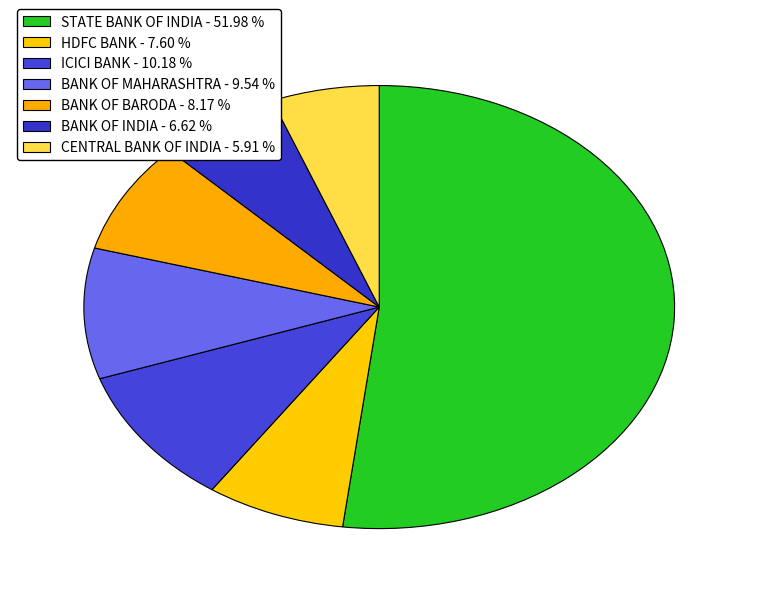

How many slices are in this pie chart?

7